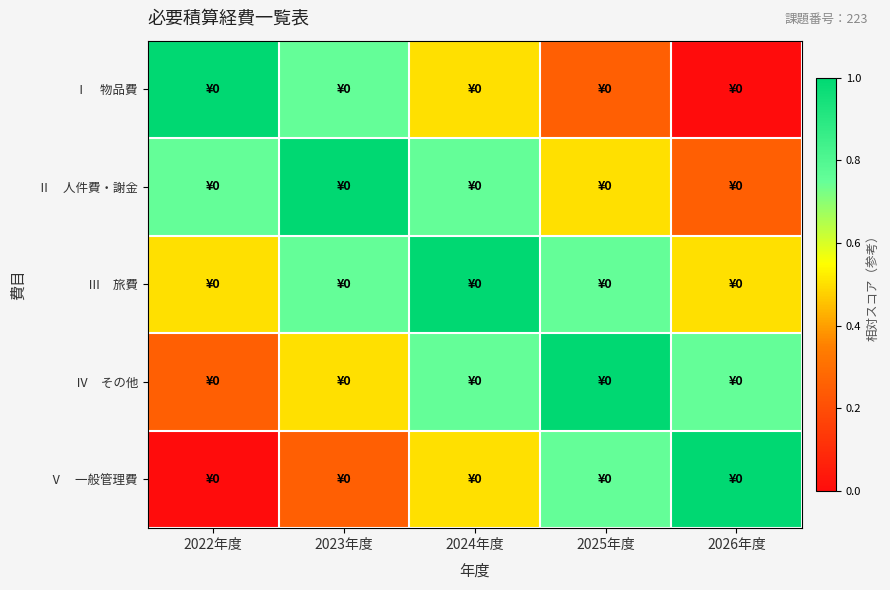

At which category is the sum across all series the highest?

2024年度